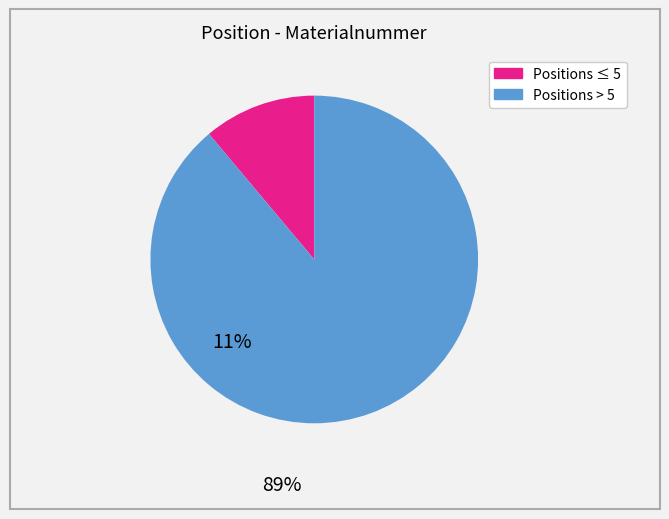

Does any single category account for the majority?

Yes